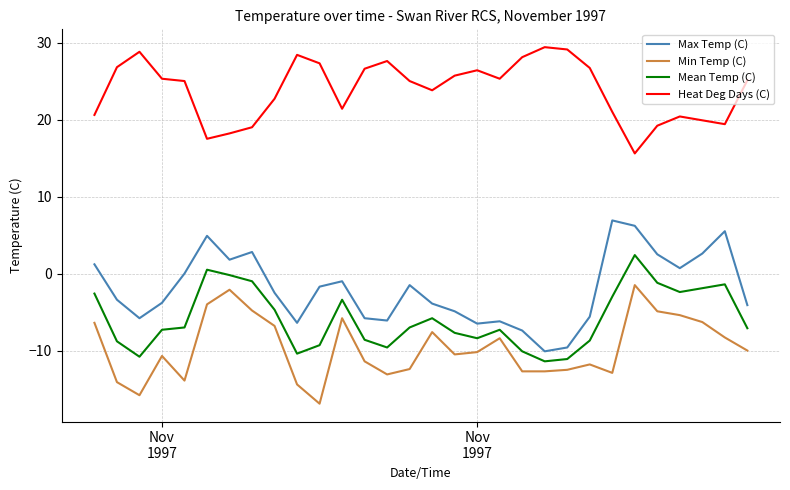

Which series has the largest total across all categories?

Heat Deg Days (C)